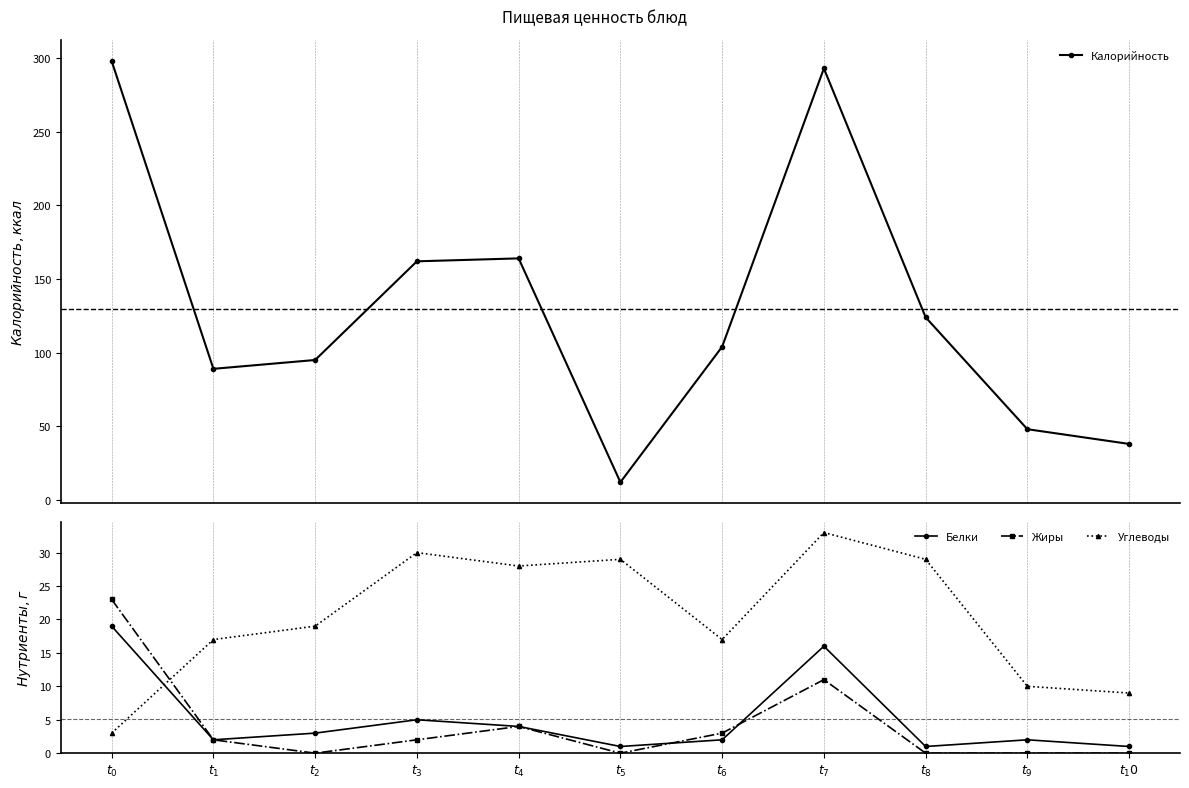

How many data points in Жиры are less than 2?

5